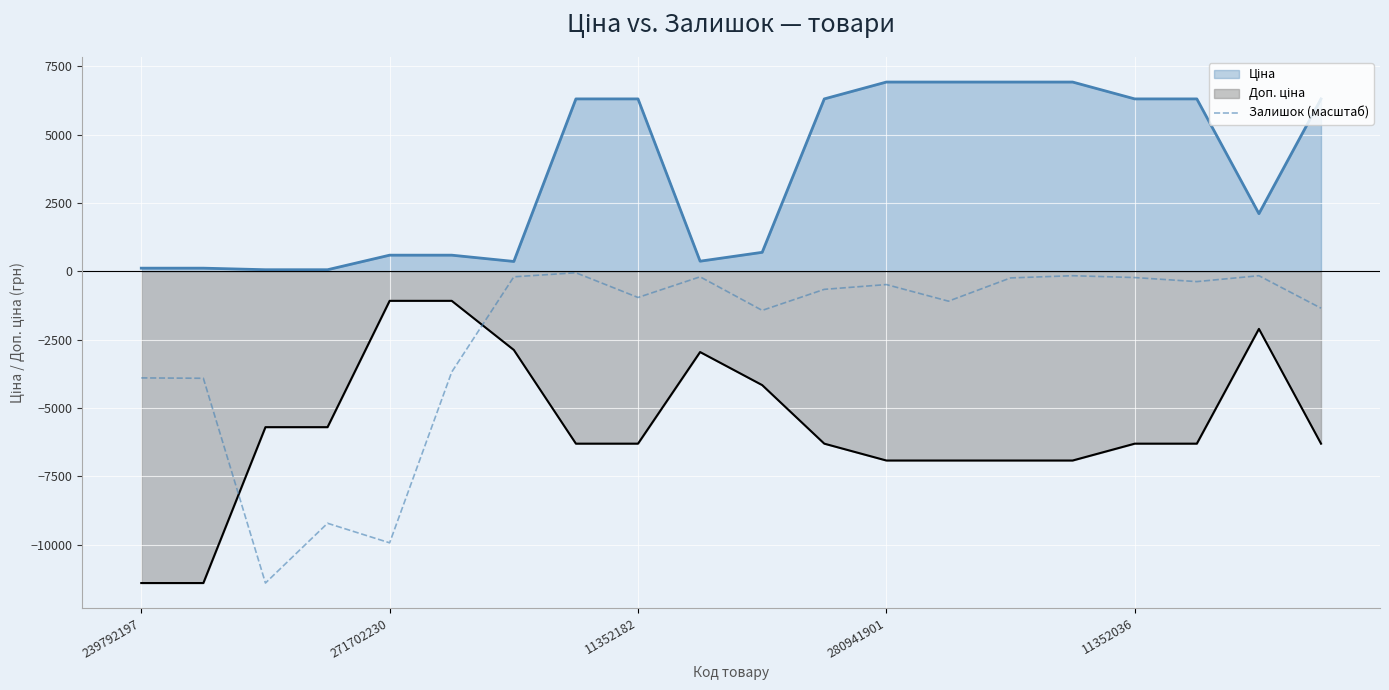

What is the difference between the maximum and minimum values?

11356.0